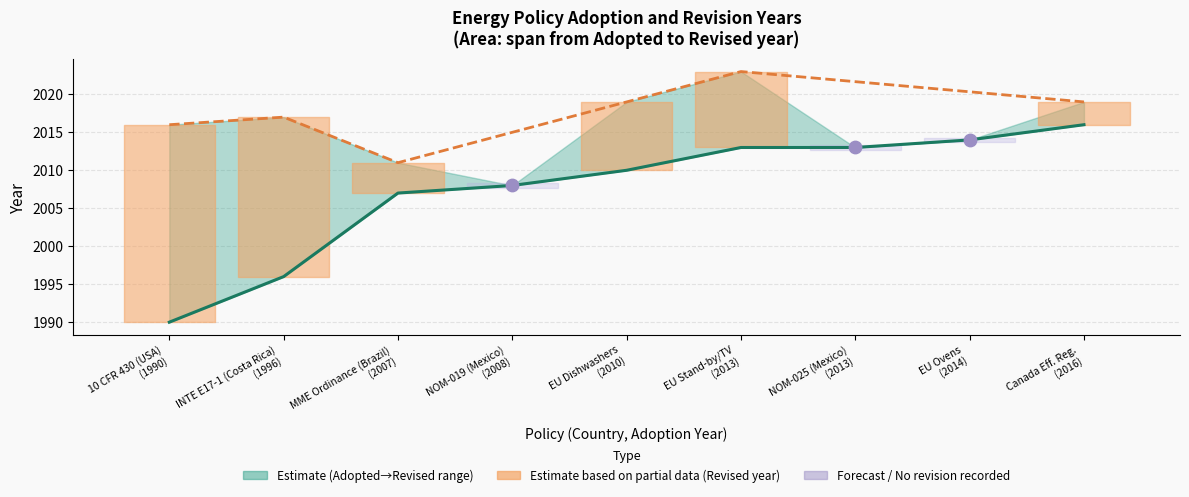

What is the change in value from 10 CFR 430 (USA) (1990) to NOM-019 (Mexico) (2008)?

+18